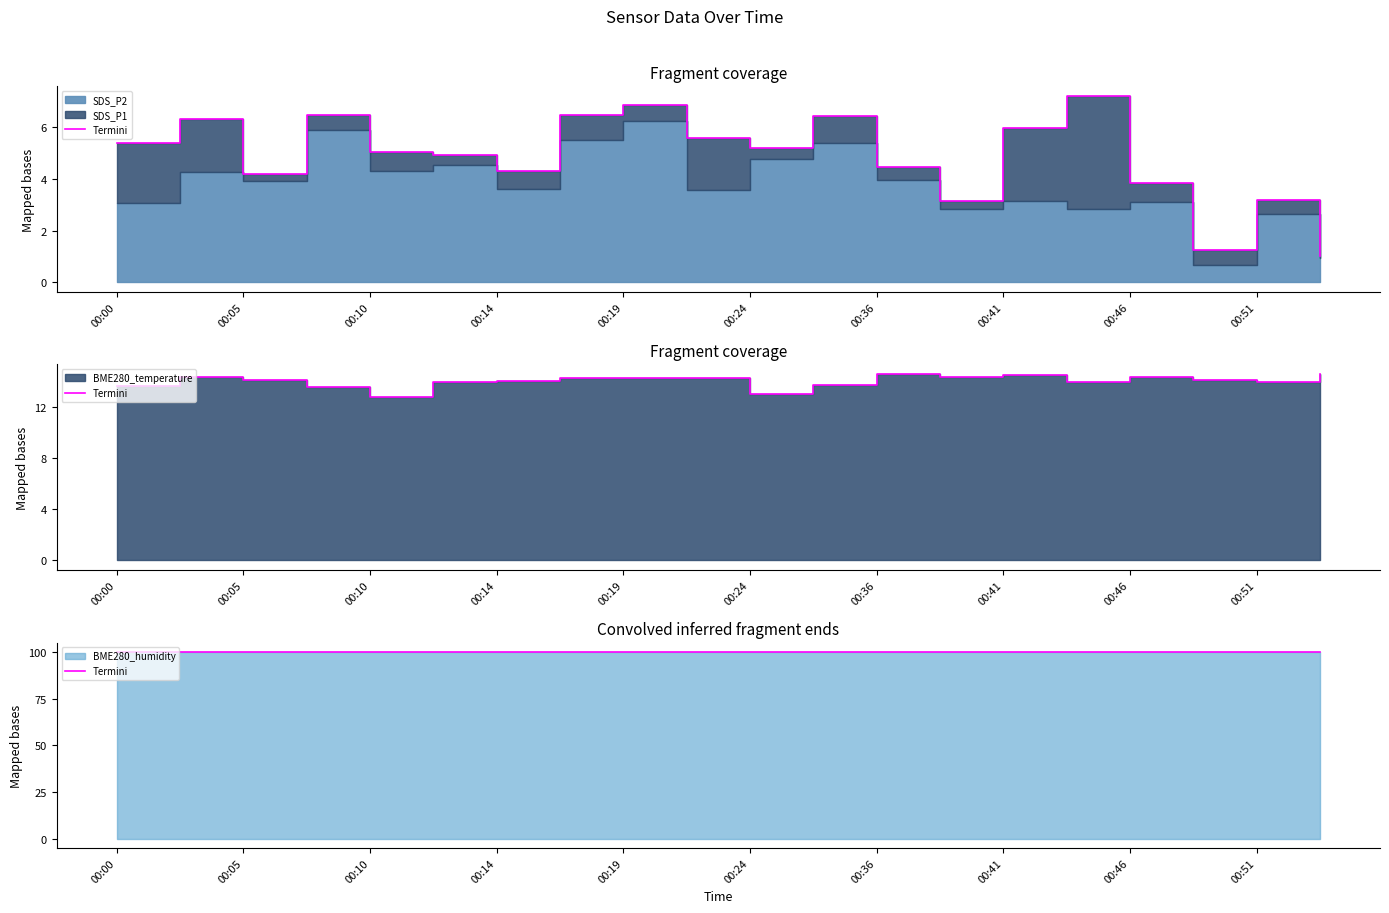

What is the value of the BME280_temperature point at the 11th from the left?

13.0